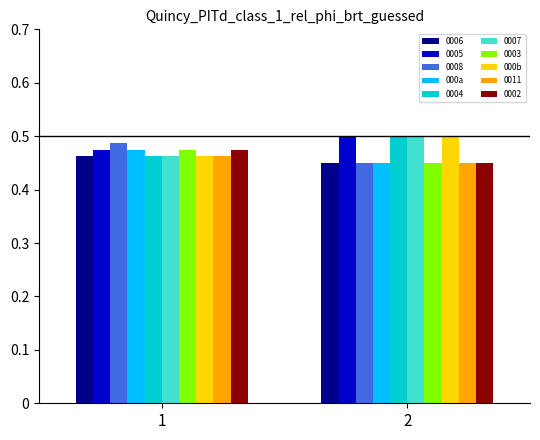

What is the total value across all series at 2?

4.7